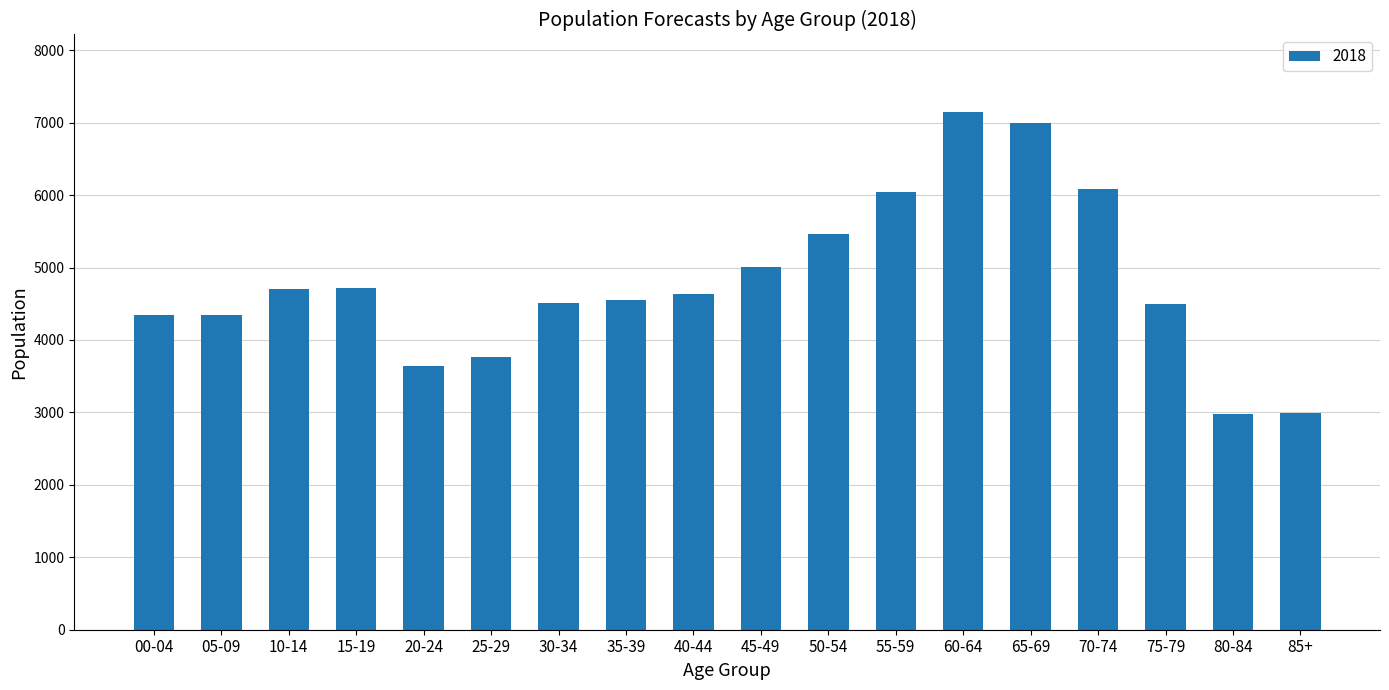

What is the value of the 7th bar from the left?

4517.2